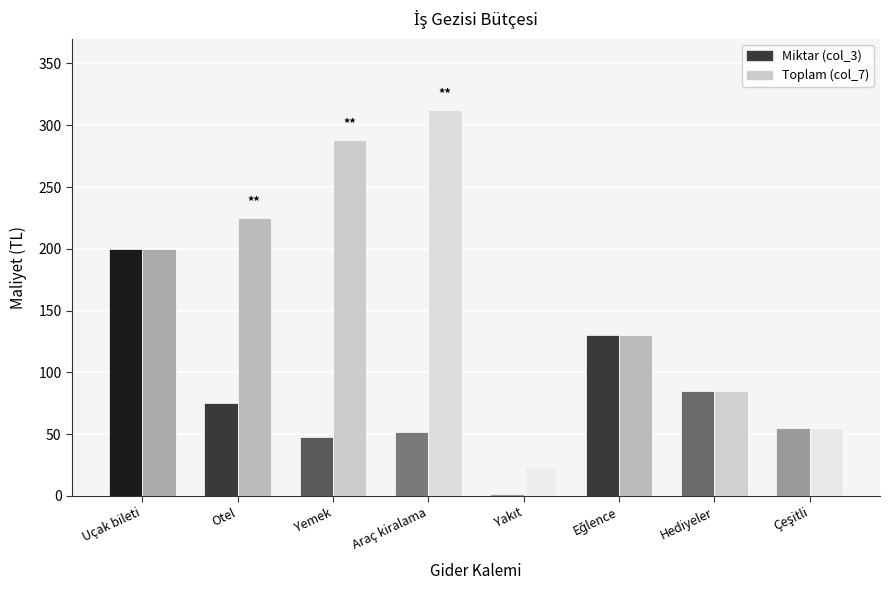

Which series has the largest total across all categories?

Toplam (col_7)